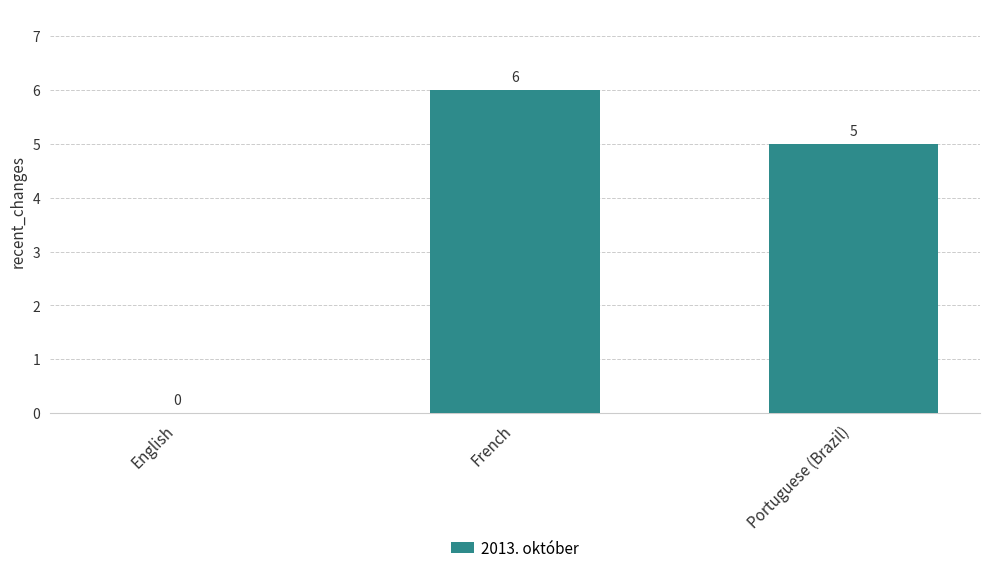

What is the sum of the values at English and French?

6